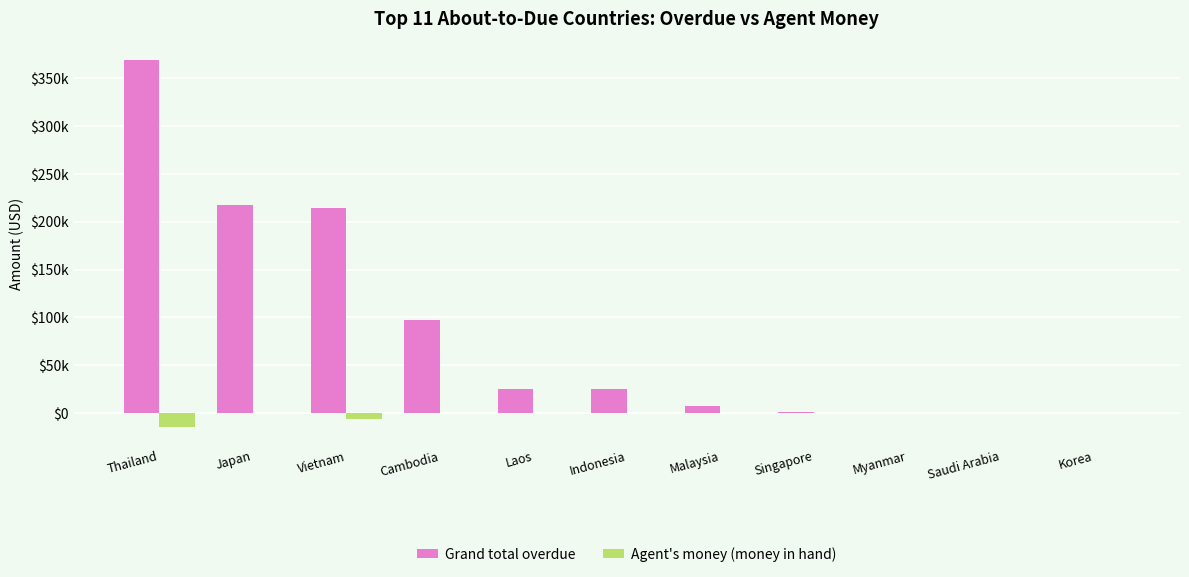

Reading left to right, what are all the values shown in this chart?

Grand total overdue: 369065.4	217024.0	213833.5	97823.0	25535.0	25170.0	7729.0	1475.0	0.0	0.0	0.0
Agent's money (money in hand): -14317.0	0.0	-6458.4	0.0	0.0	0.0	0.0	0.0	0.0	0.0	0.0